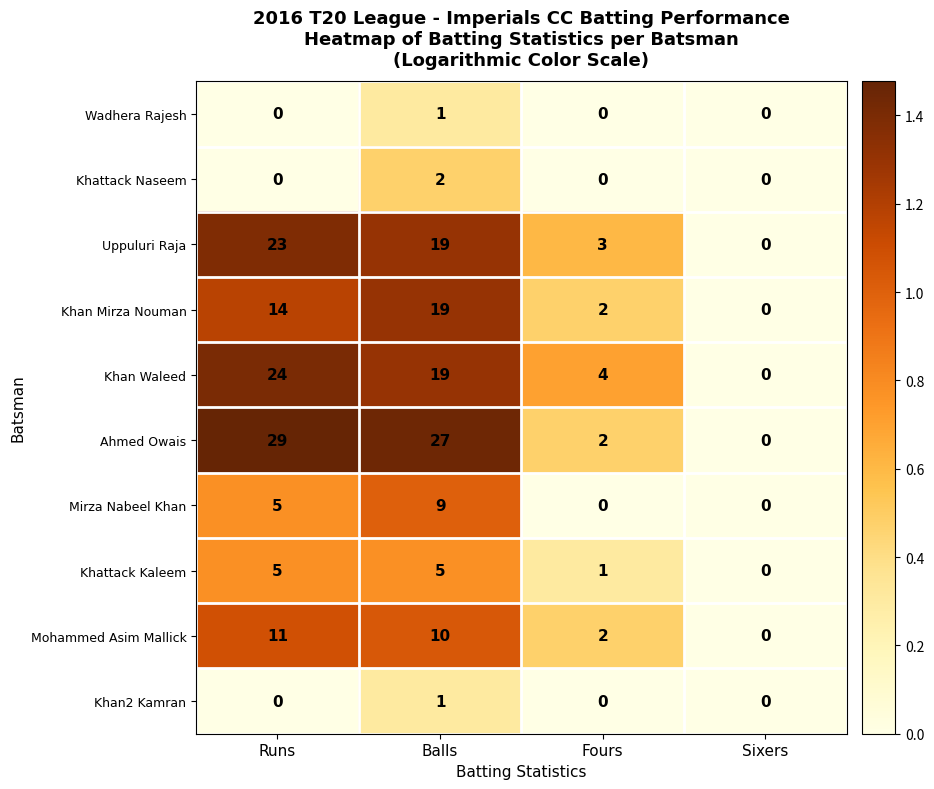

What is the sum of the Khan Waleed values at Sixers and Runs?

24